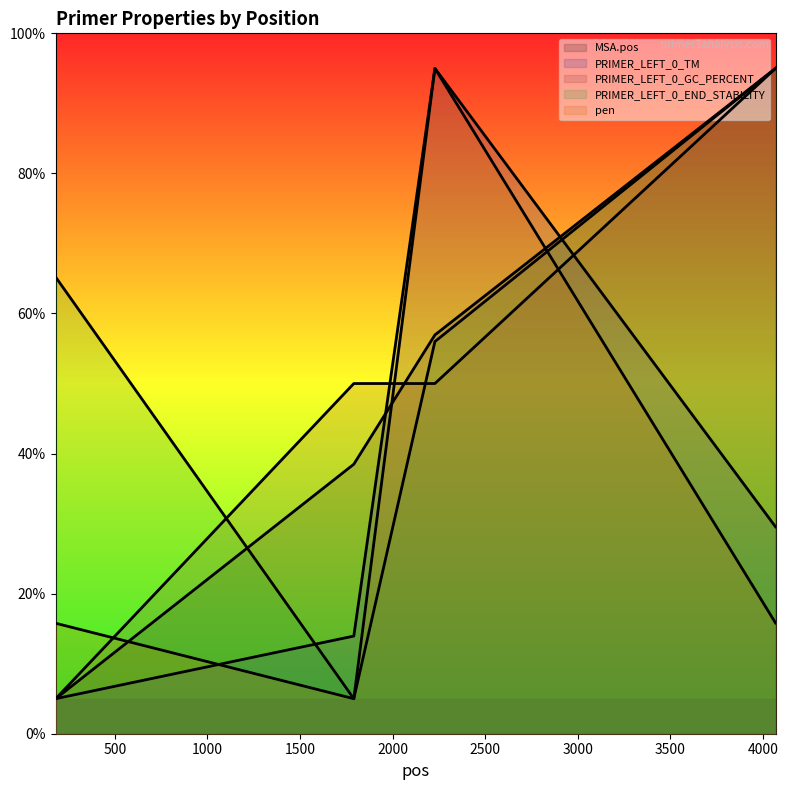

What is the sum of all PRIMER_LEFT_0_GC_PERCENT (line) values?

200.0